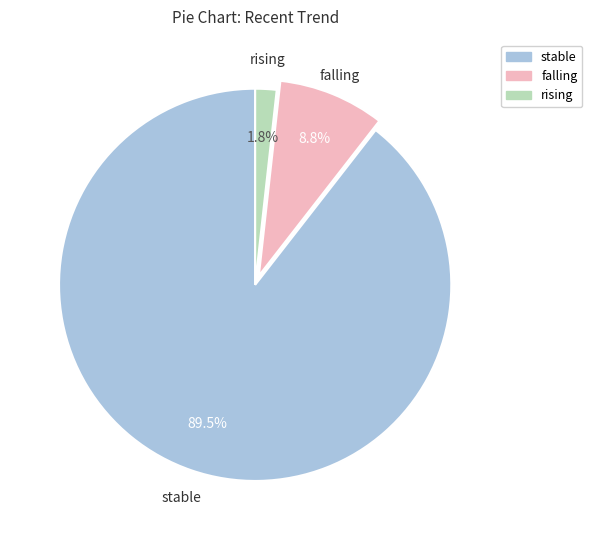

To the nearest percent, what percentage of the pie is falling?

9%